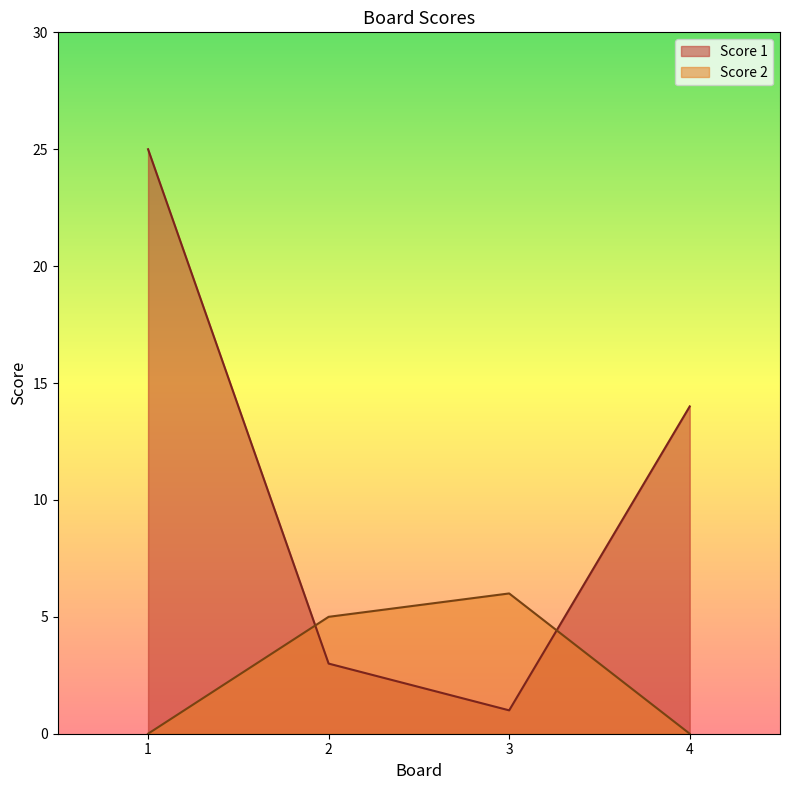

List the series in order of their peak value, lowest first.

Score 2, Score 1